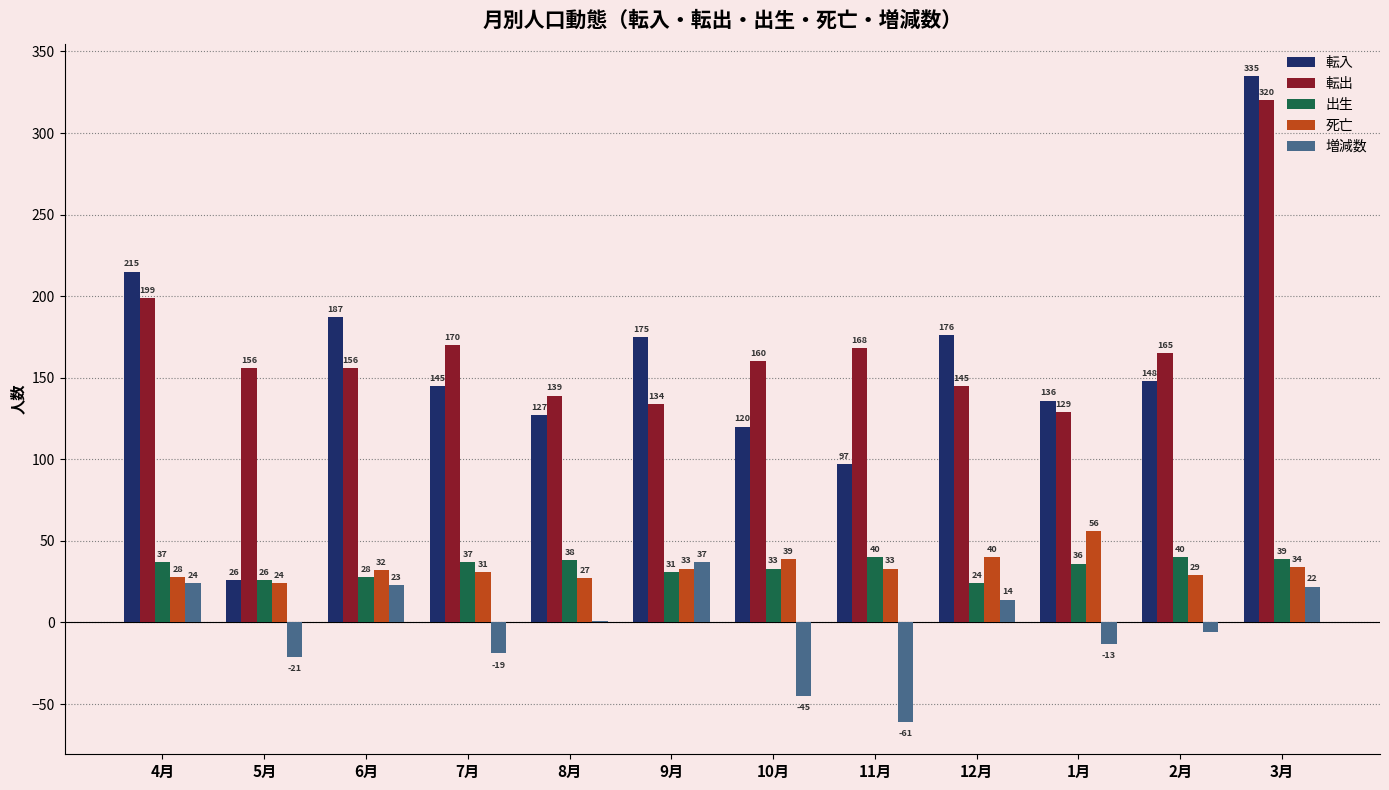

Is the value of 転出 at 2月 greater than the value of 転入 at 9月?

No